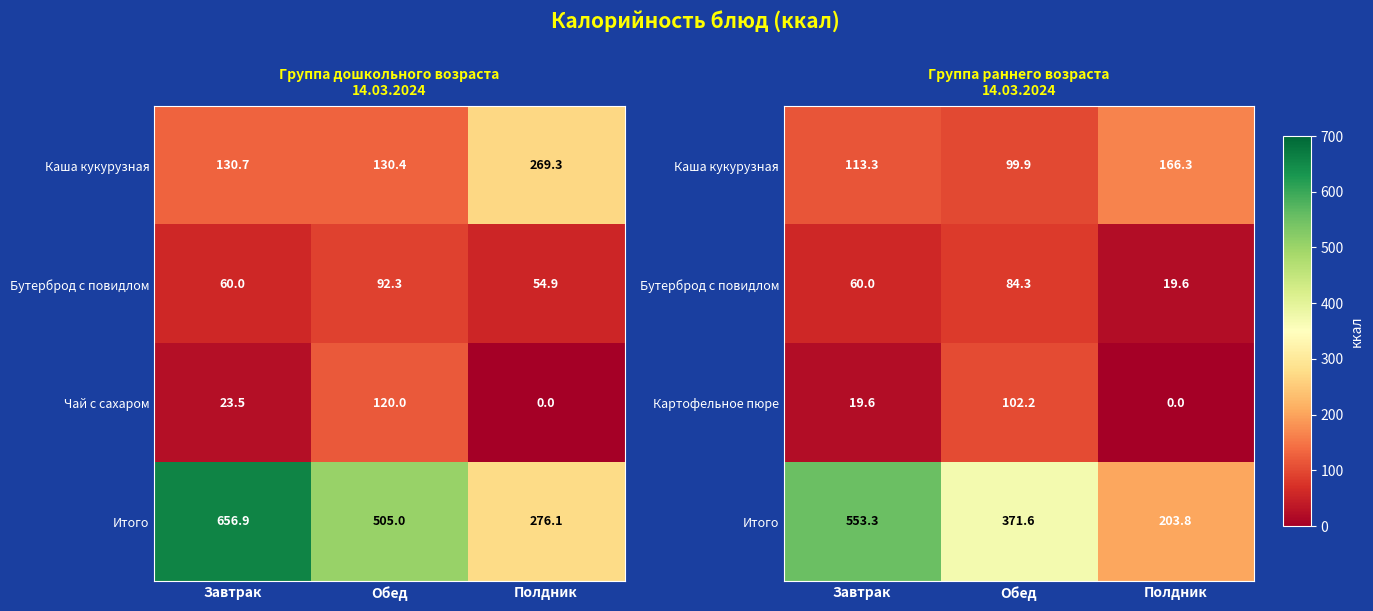

What is the average value of the Картофельное пюре series?

40.6